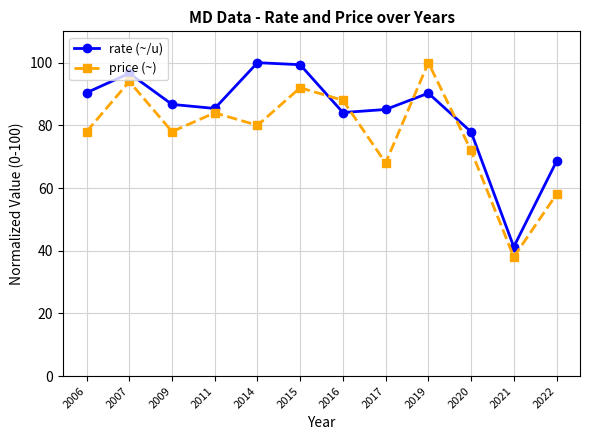

True or false: rate (~/u) and price (~) cross at least once.

True